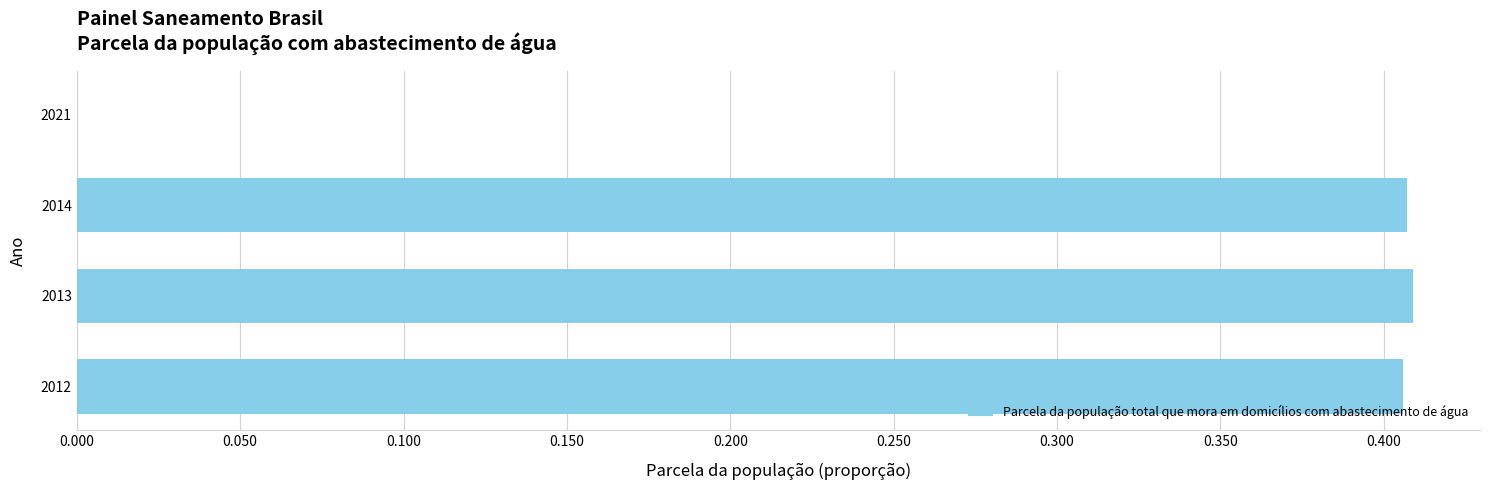

Is it true that the value at 2021 is 0.0?

True